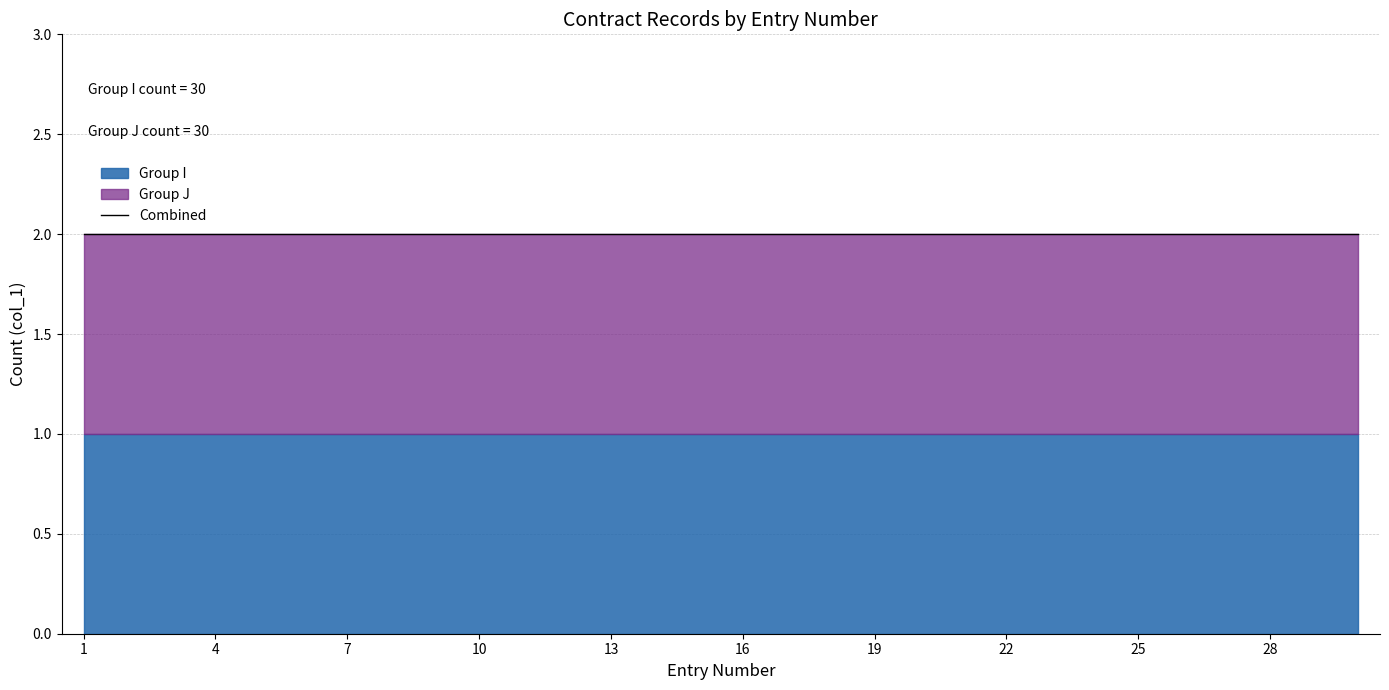

What are all the series names shown in the legend?

Group I, Group J, Combined